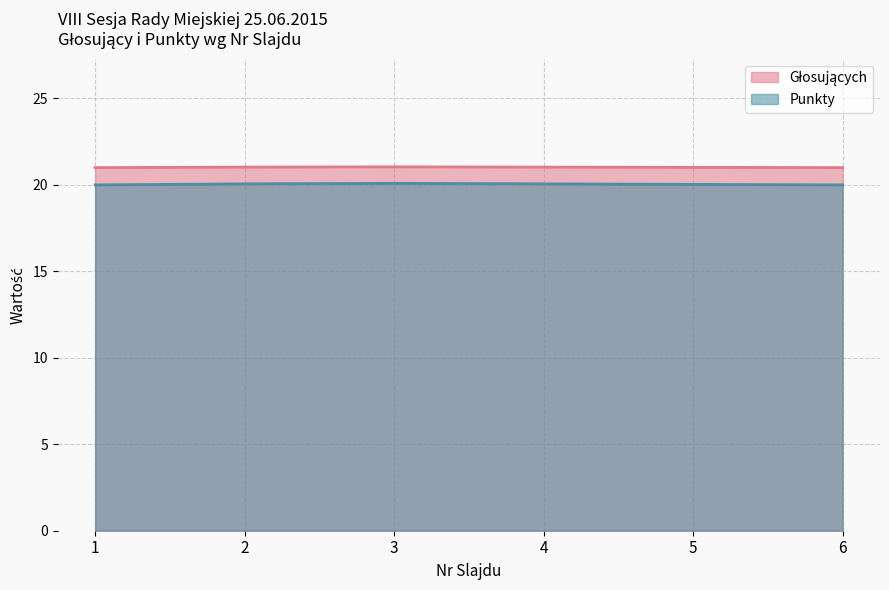

Is the value of Głosujących at 5 greater than the value of Punkty at 1?

Yes